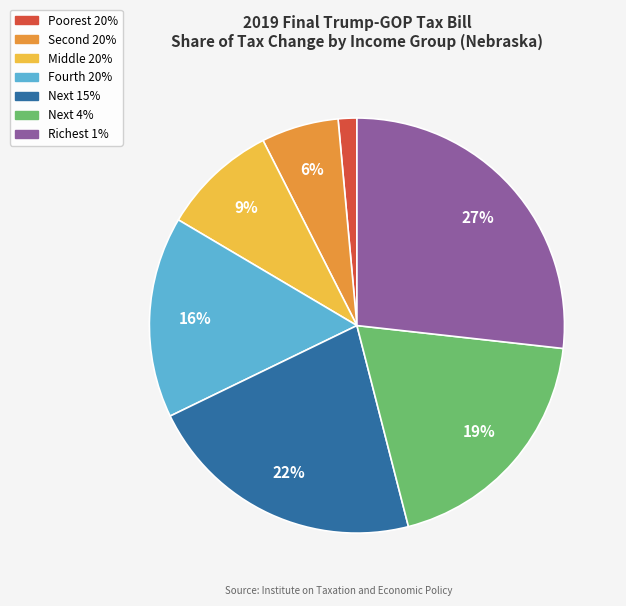

To the nearest percent, what portion does Richest 1% represent?

27%